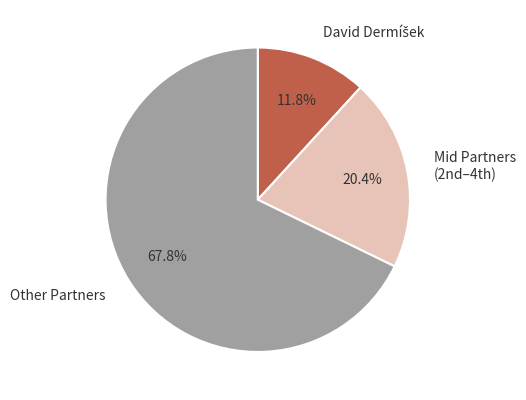

How many segments does this pie chart have?

3